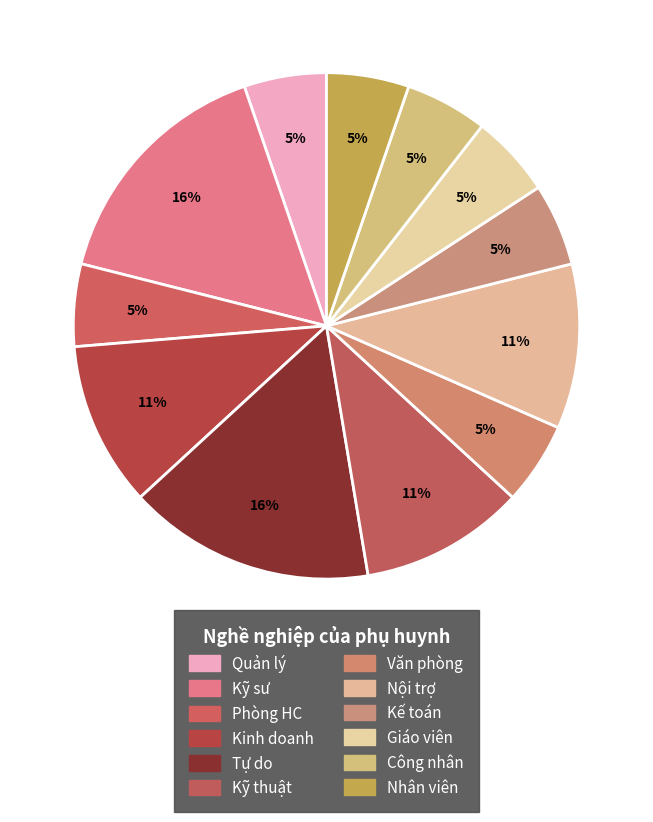

How many segments does this pie chart have?

12